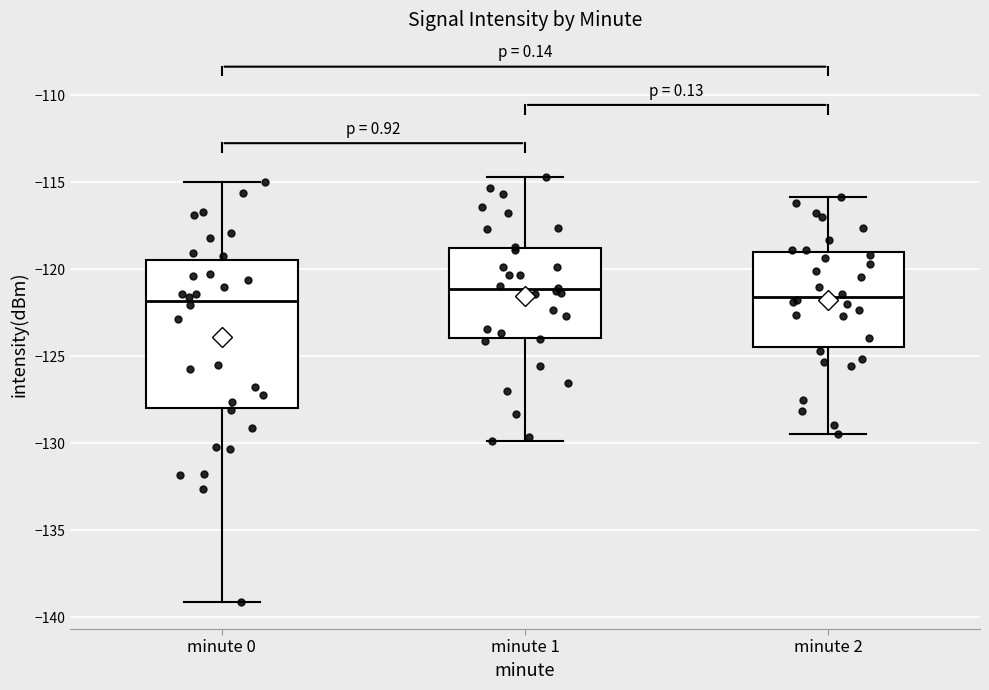

Which box is the tallest, from its lower edge to its upper edge?

minute 0